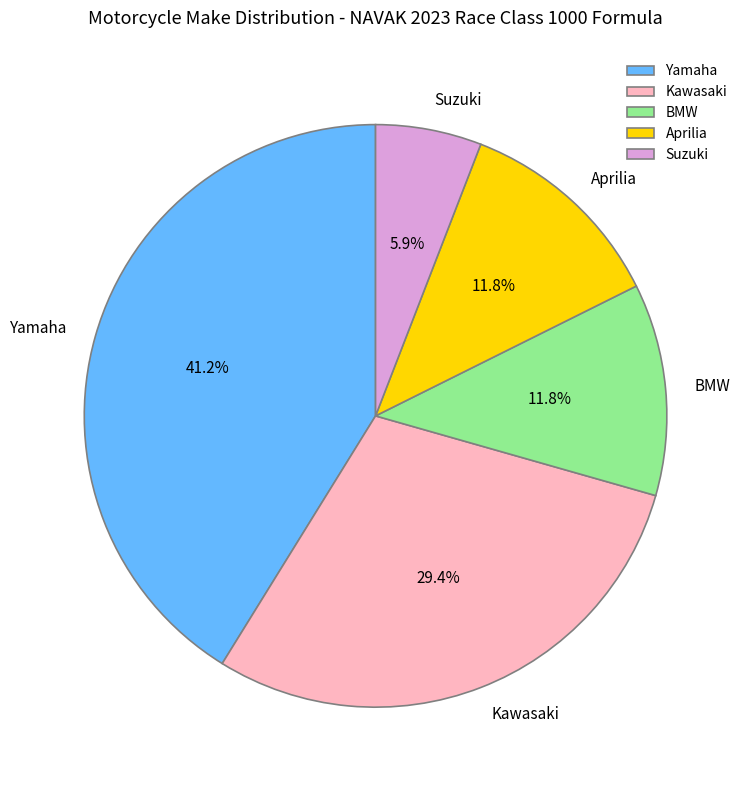

Count the number of slices in the pie.

5